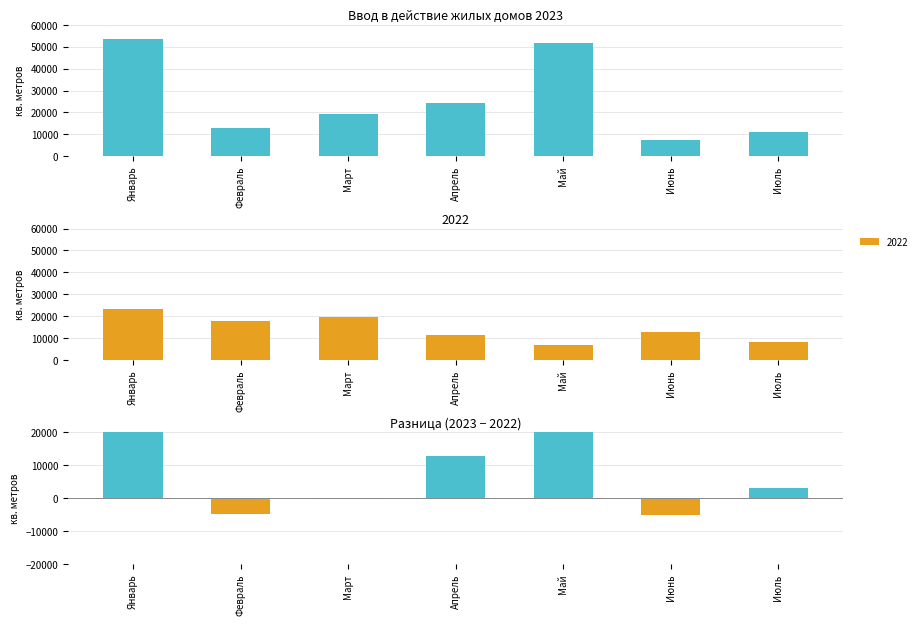

List the labels in order of value, largest first.

Май, Январь, Апрель, Июль, Март, Февраль, Июнь